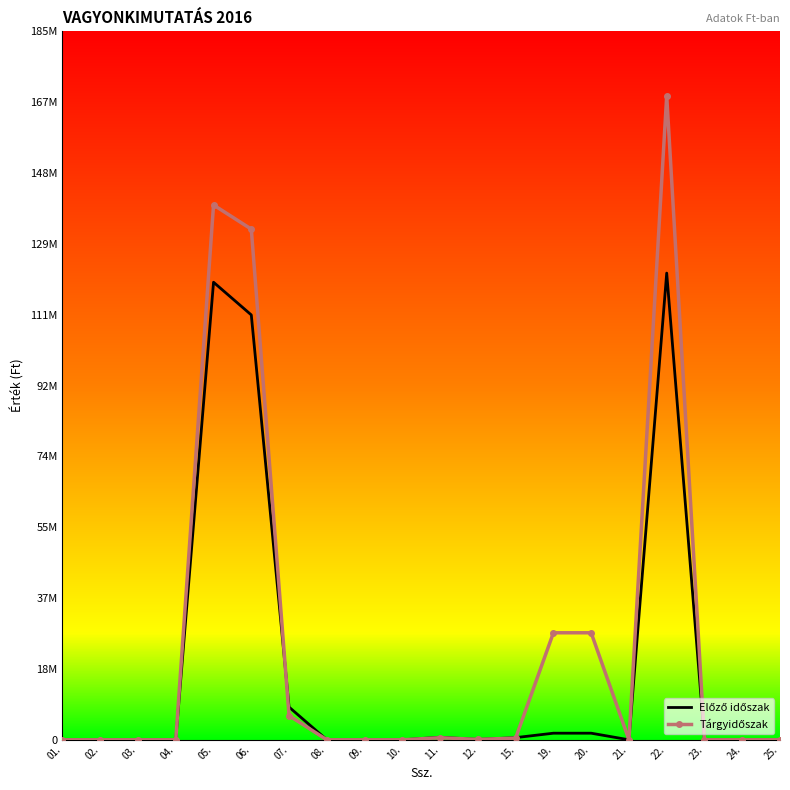

Which series changed the most between 03. and 11.?

Előző időszak